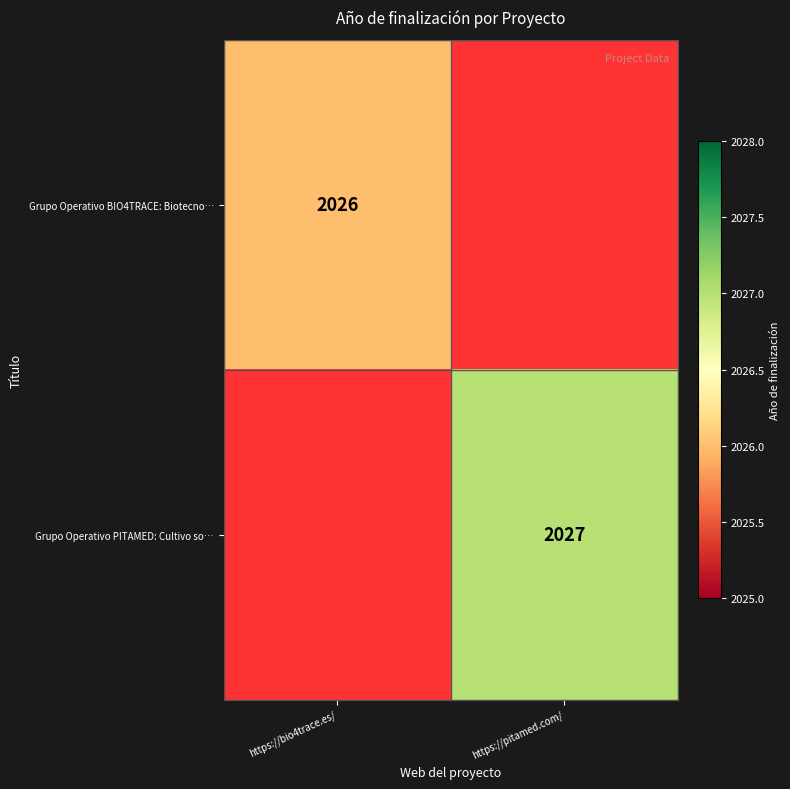

The value of Grupo Operativo BIO4TRACE: Biotecno… at https://bio4trace.es/ is 2026. True or false?

True